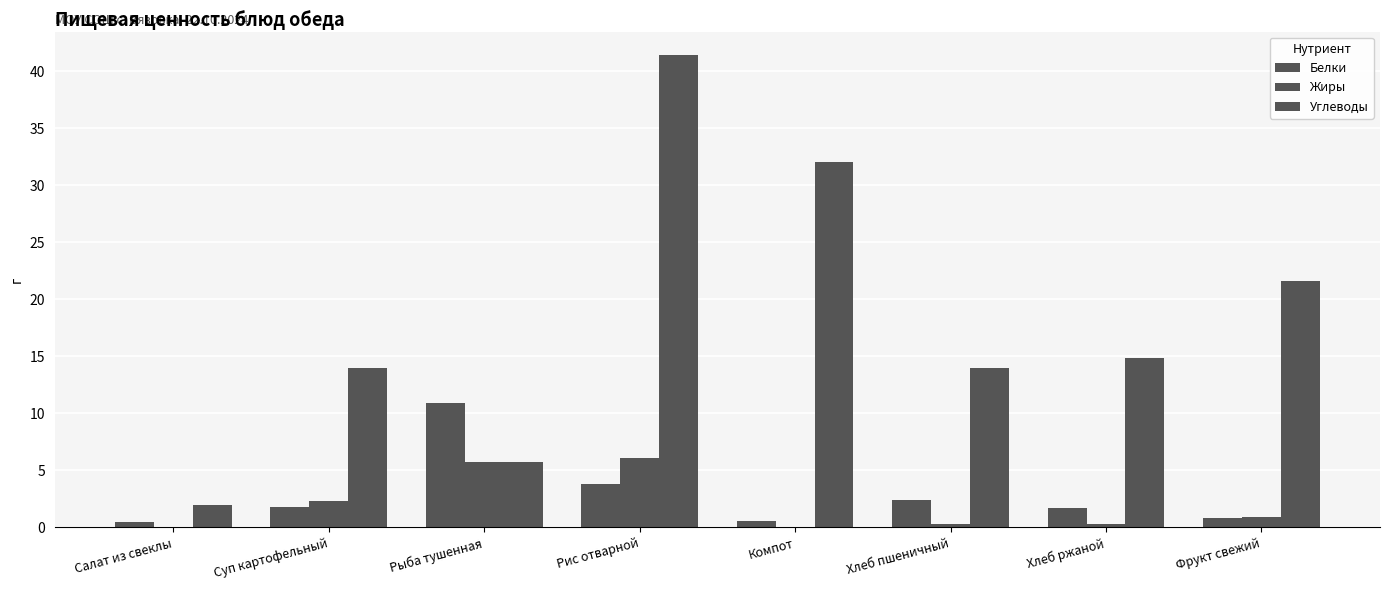

How many distinct data groups are displayed?

3